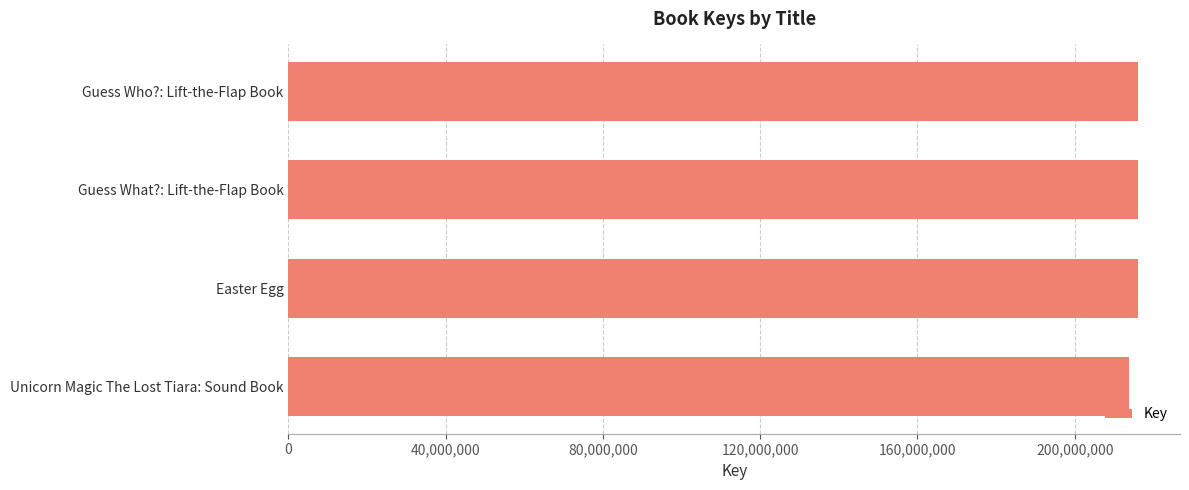

What is the sum of all values?

861755490